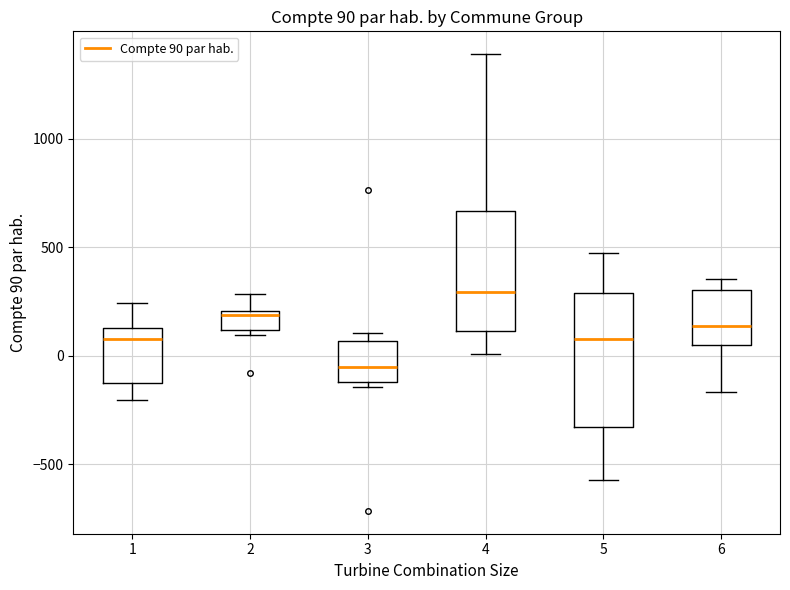

Which box is the tallest, from its lower edge to its upper edge?

5